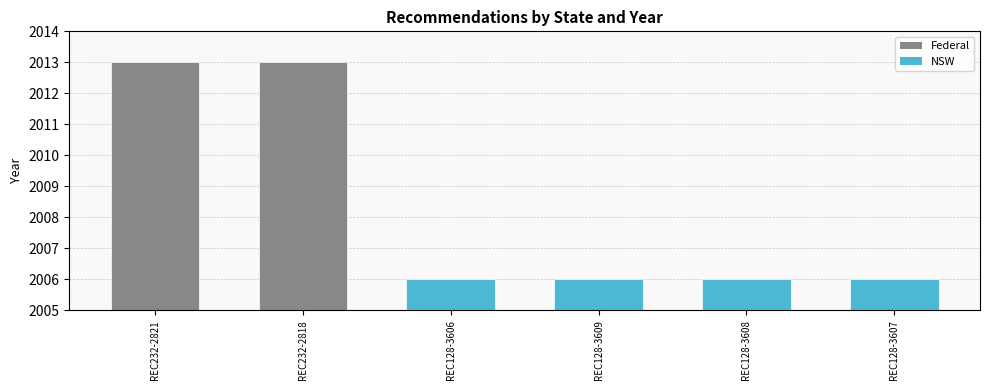

What is the greatest value displayed?

2013